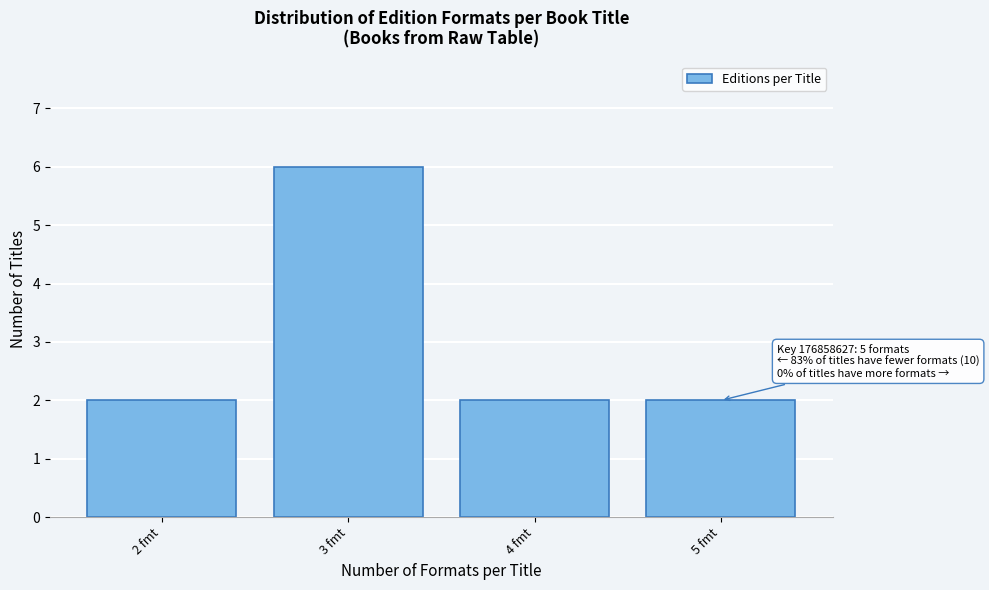

Reading right to left, list all the values displayed in this chart.

5 fmt=2	4 fmt=2	3 fmt=6	2 fmt=2